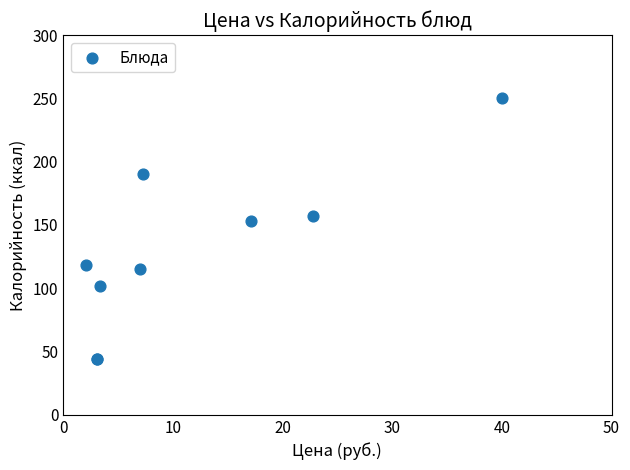

What Y value in the scatter plot is closest to 147?

153.0